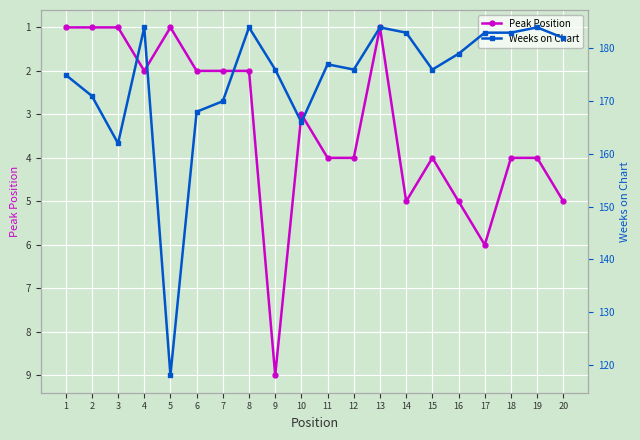

What are all the series names shown in the legend?

Peak Position, Weeks on Chart